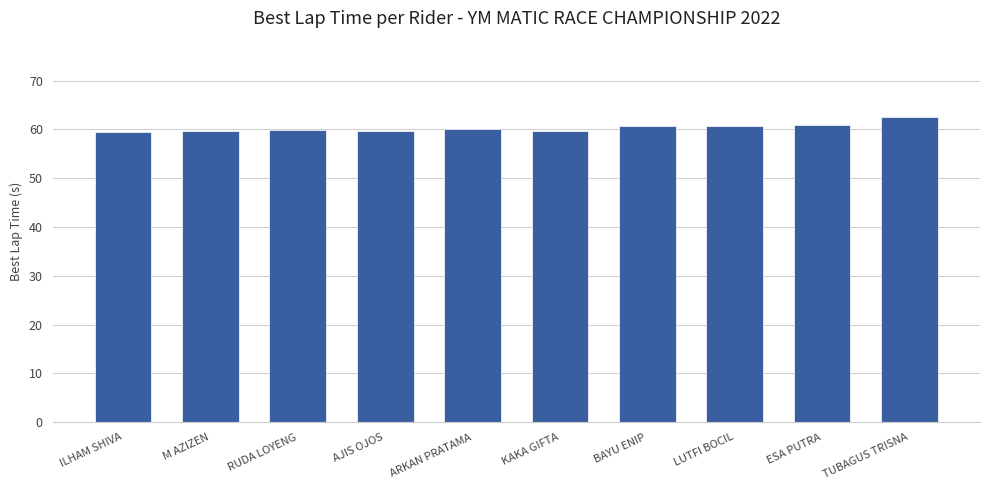

Is it true that the value at ESA PUTRA is 31.6?

False